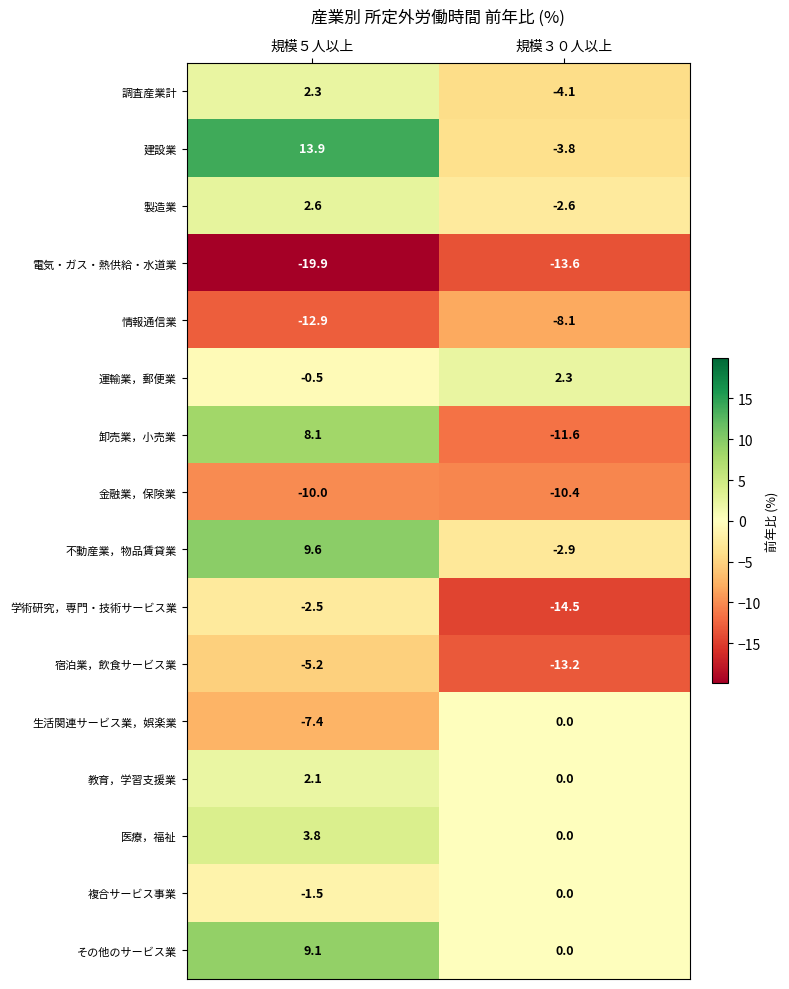

What is the smallest value displayed?

-19.9